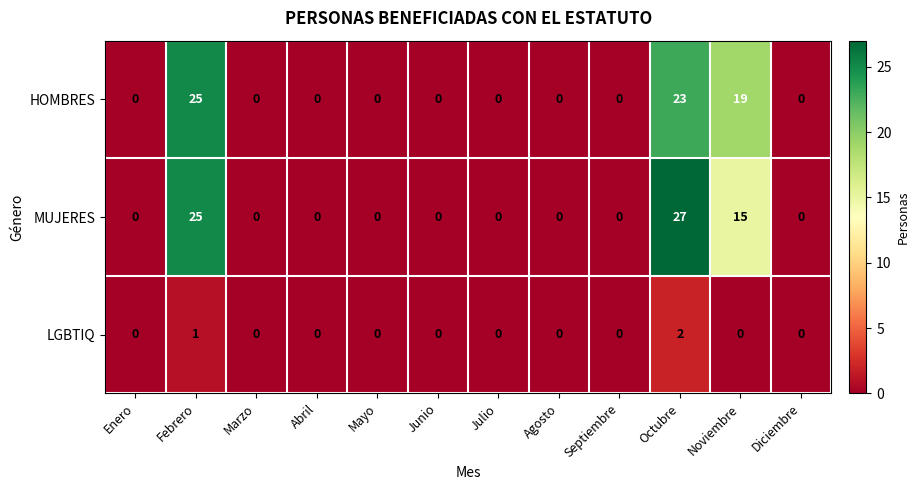

What is the sum of all LGBTIQ values?

3